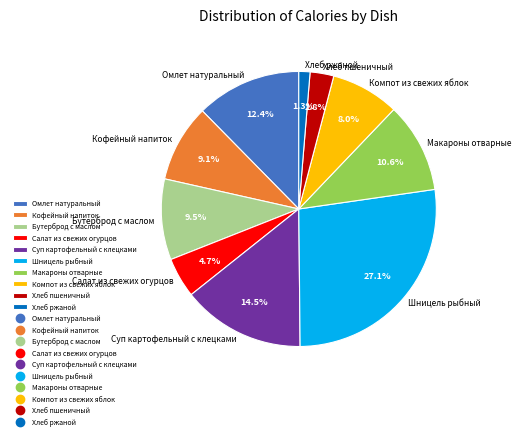

How many slices are in this pie chart?

10